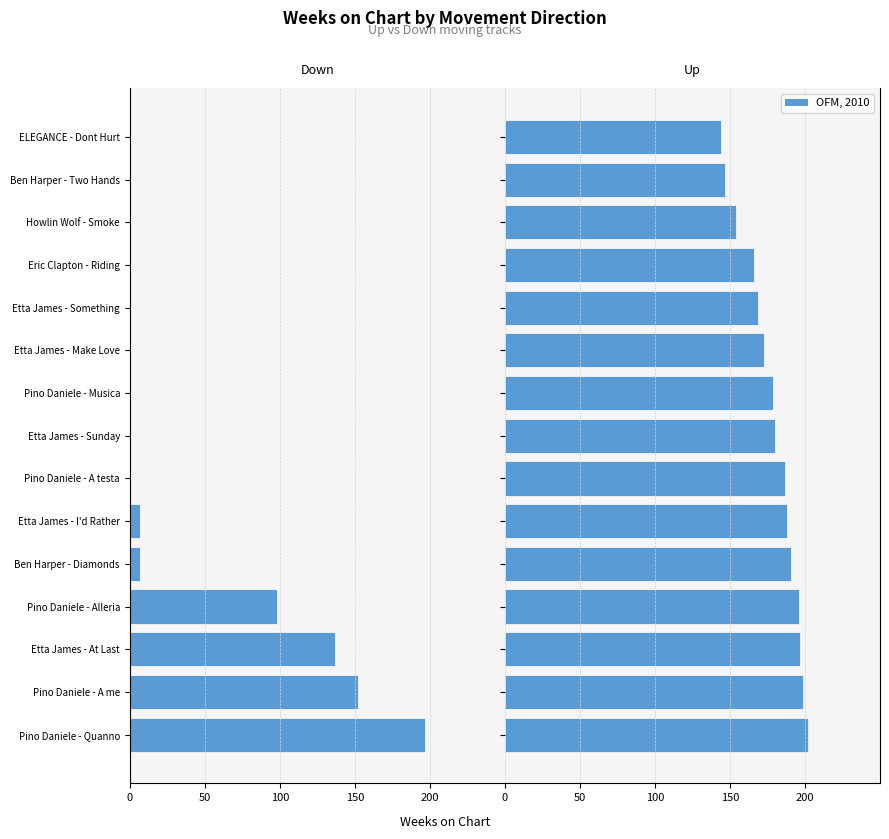

Rank the series at Ben Harper - Diamonds from lowest to highest value.

down, up